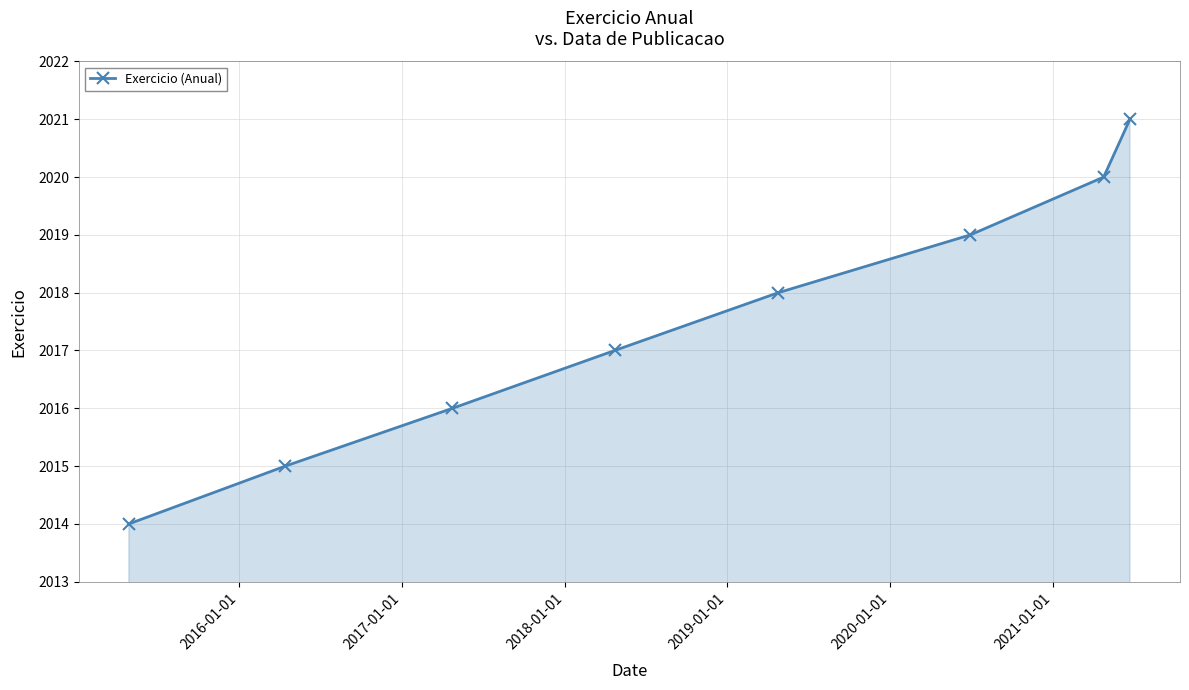

True or false: the data has more than 2 interior local peaks.

False